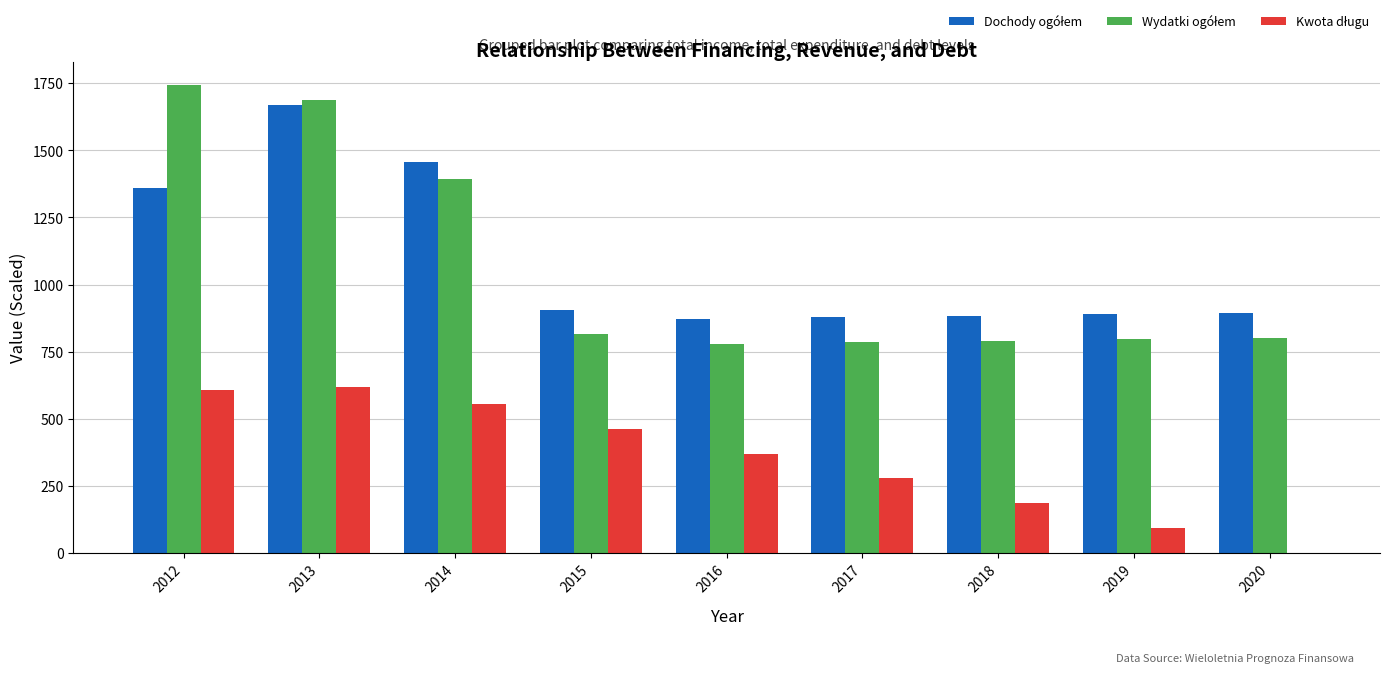

At which category is the sum across all series the highest?

2013